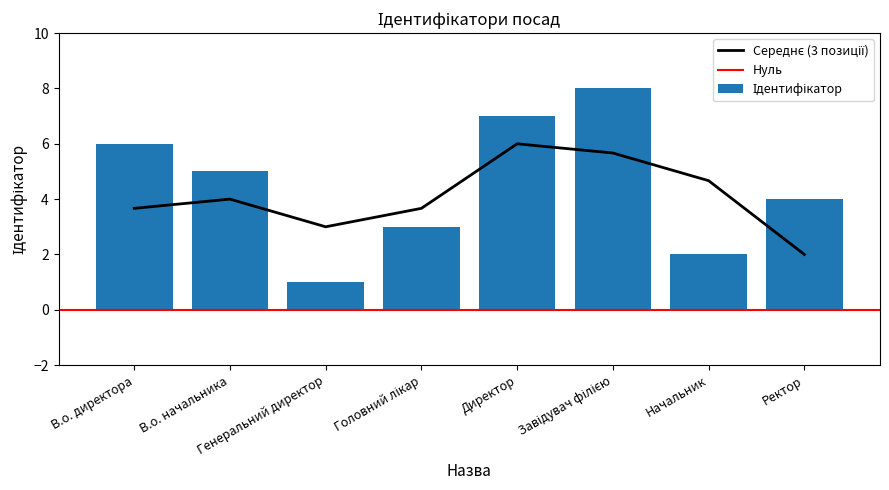

What is the label of the 5th bar from the left?

Директор